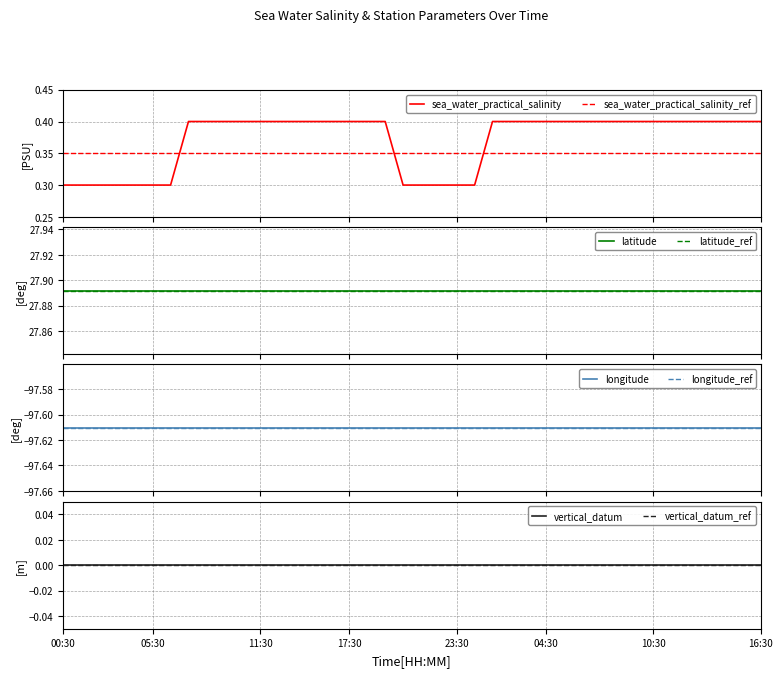

True or false: longitude and vertical_datum cross at least once.

False